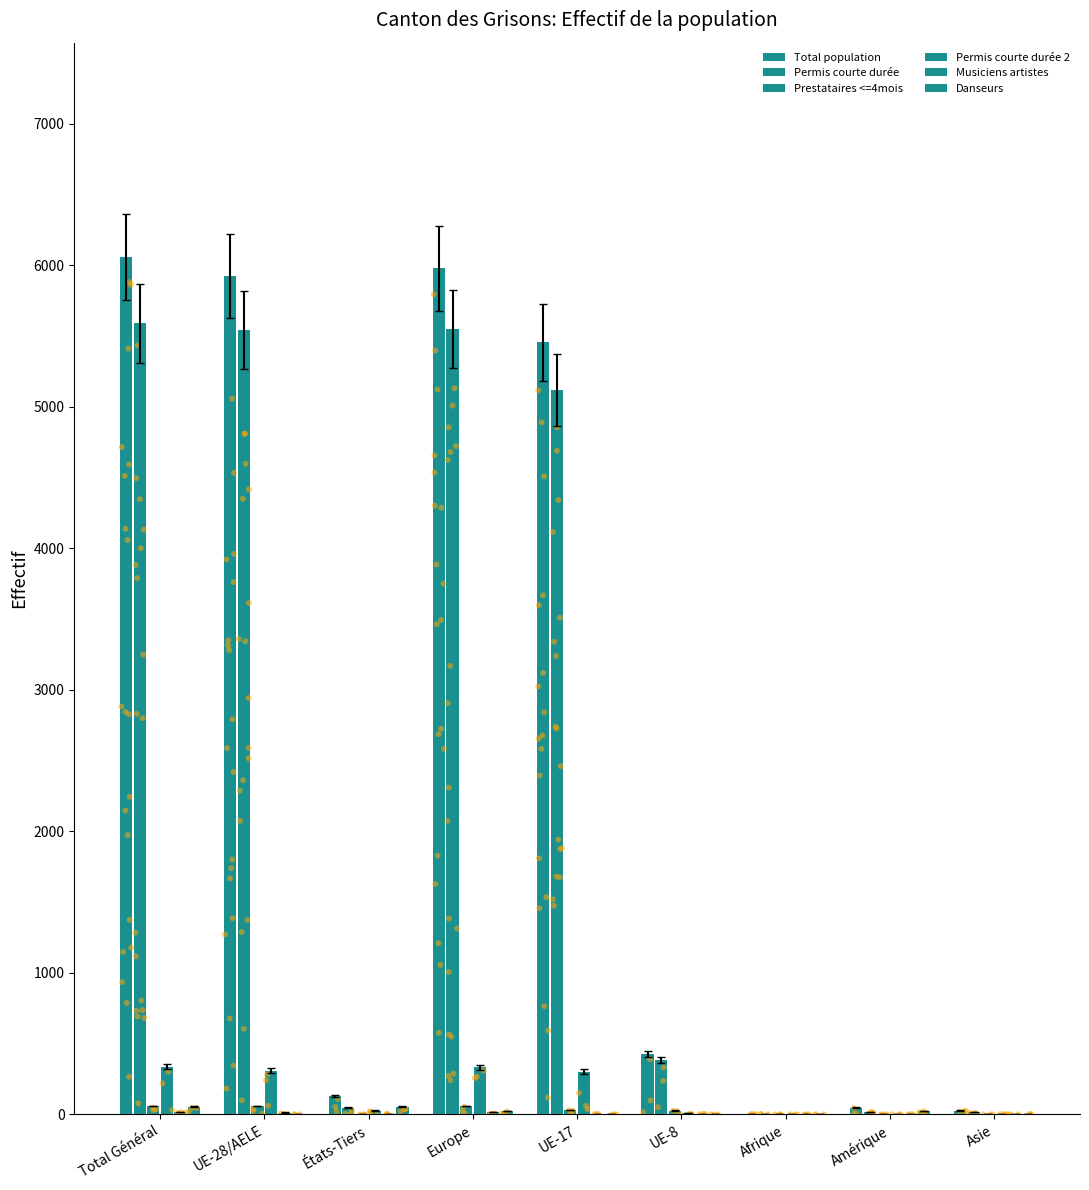

Which series has the widest spread of Y values?

Total population